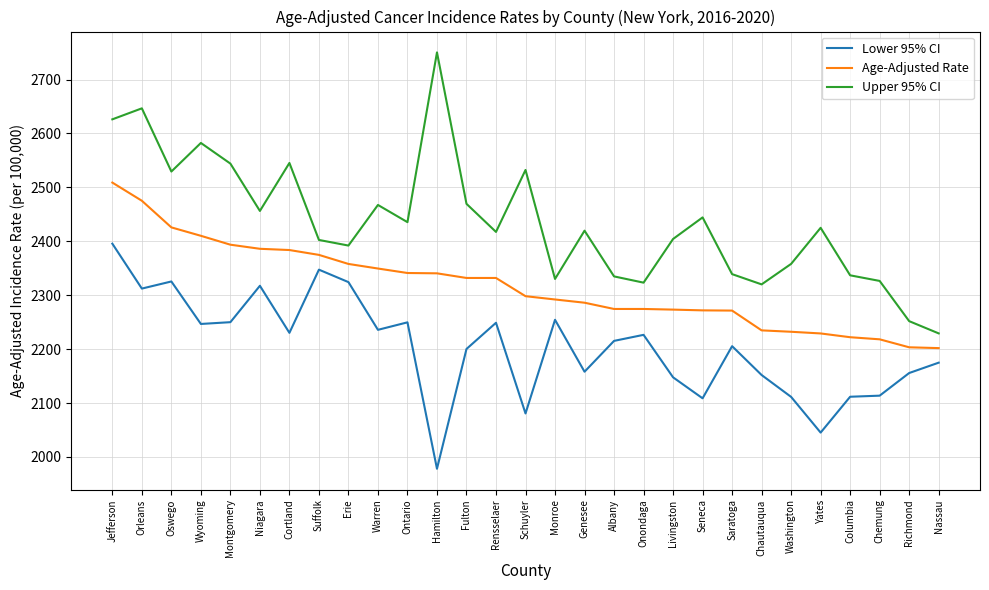

True or false: Age-Adjusted Rate has a value of 2358.0 at Erie.

True